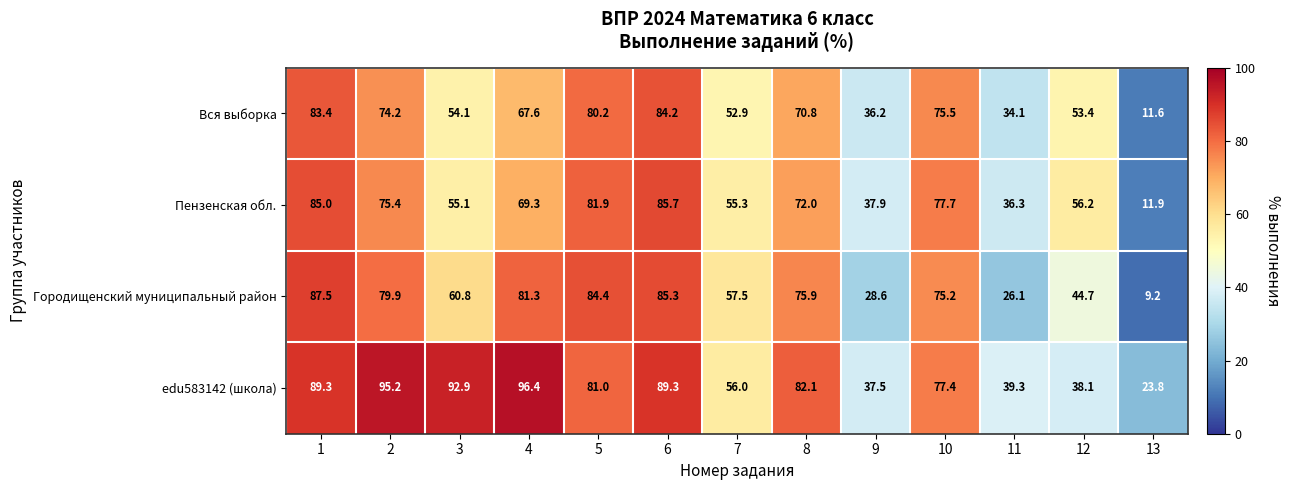

Is it true that Городищенский муниципальный район equals 57.5 at 7?

True